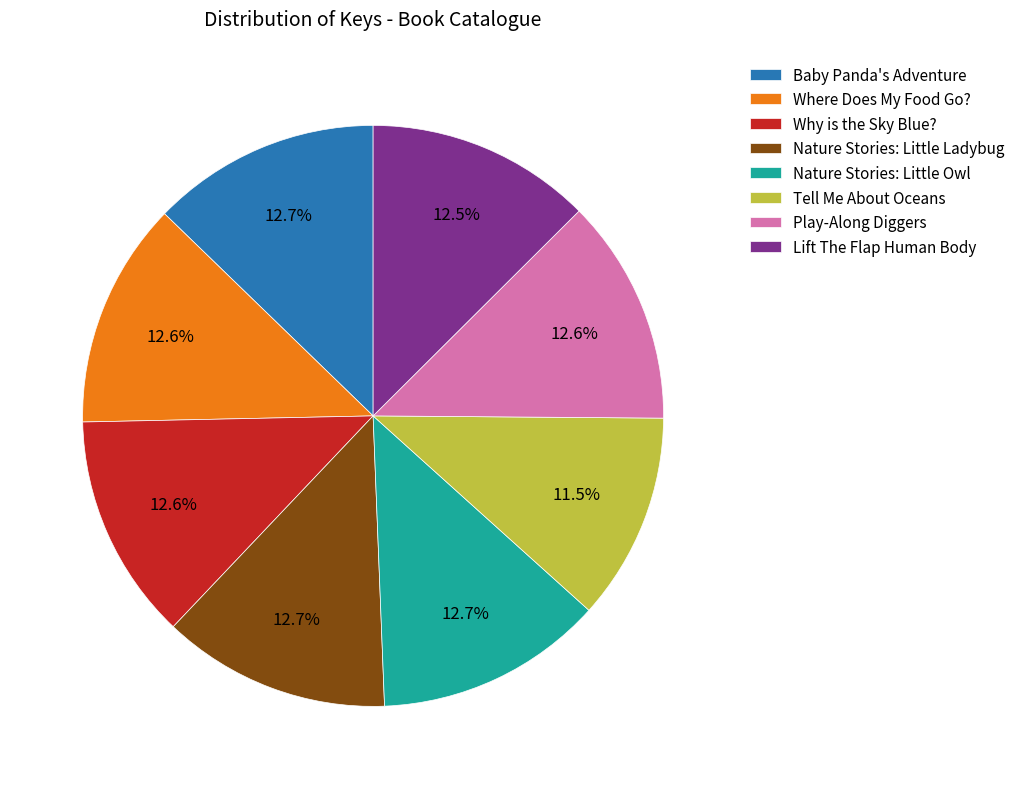

What is the smallest slice in the pie chart?

Tell Me About Oceans